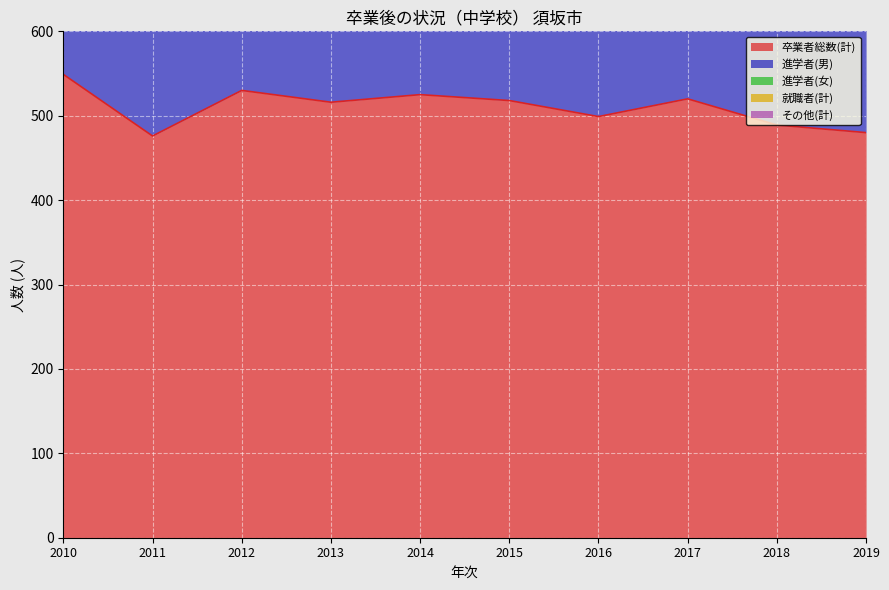

True or false: 卒業者総数(計) has a value of 702 at 2012.

False